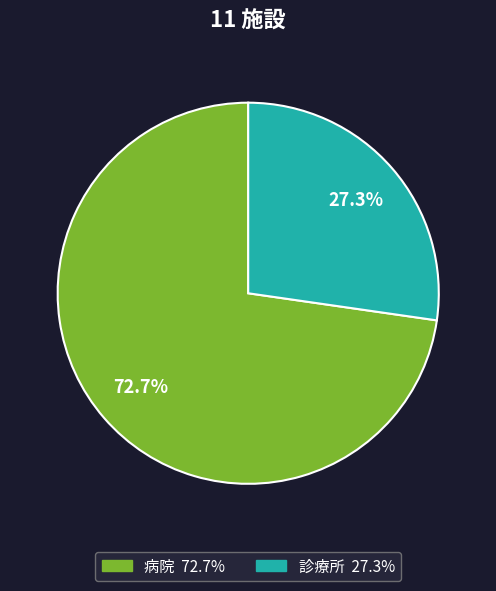

Between 病院 and 診療所, which is larger?

病院